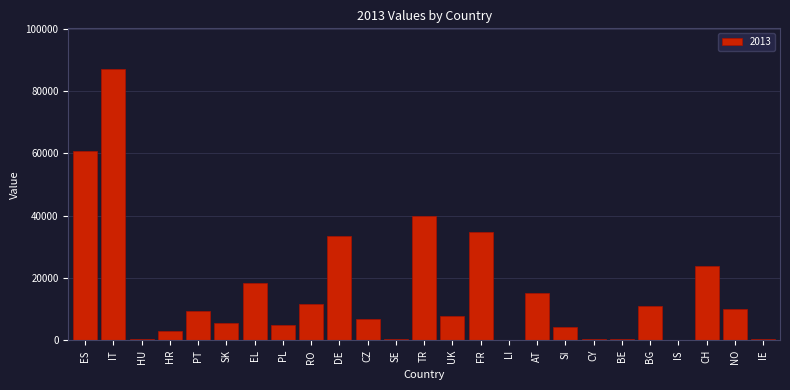

What is the sum of all values?

390466